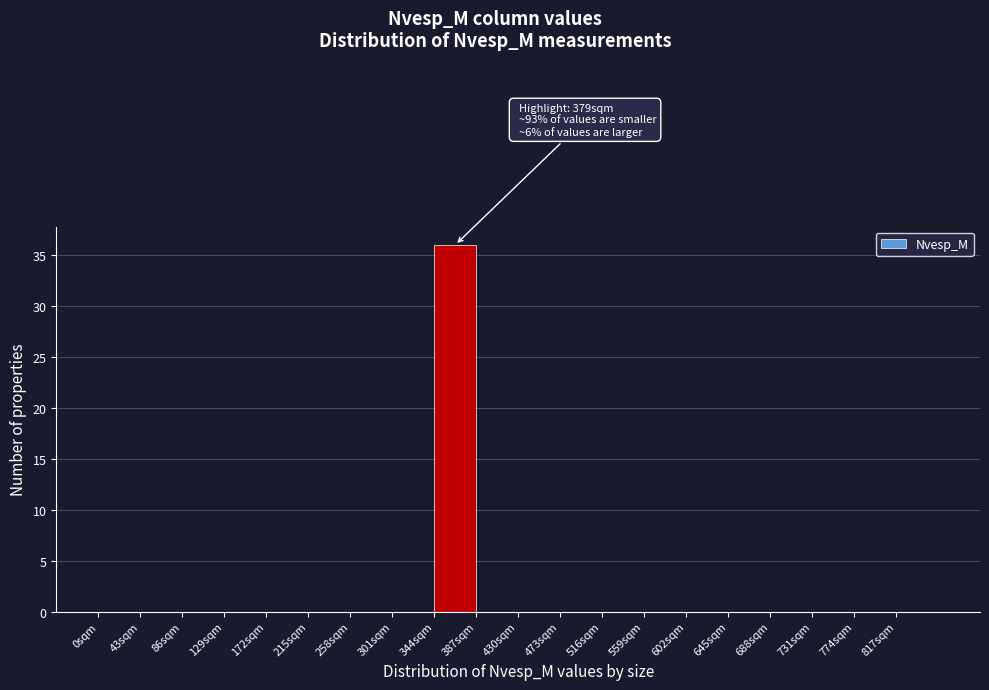

Which range on the x-axis has the tallest bar?

344 to 387